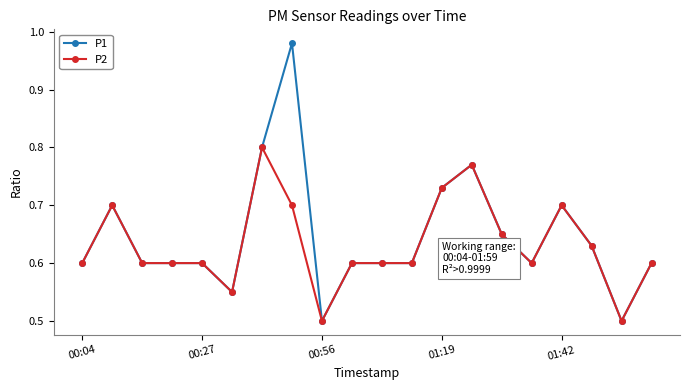

What is the minimum value shown in the chart?

0.5